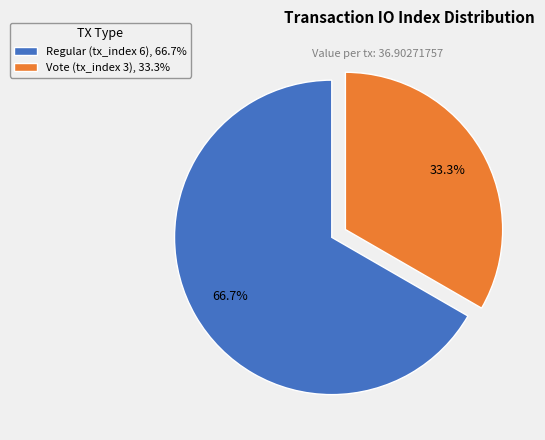

How many segments does this pie chart have?

2